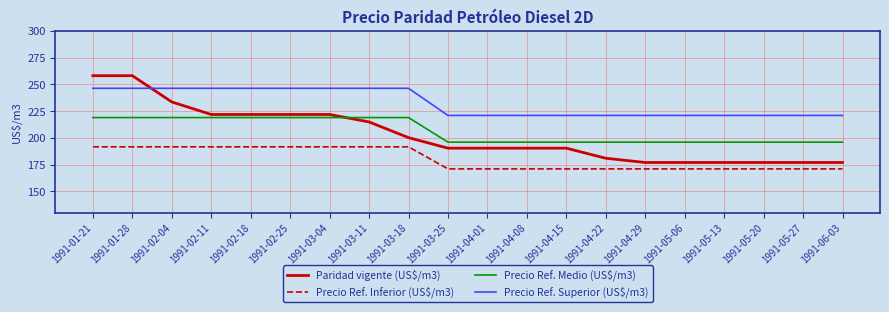

List the series in order of their peak value, highest first.

Paridad vigente (US$/m3), Precio Ref. Superior (US$/m3), Precio Ref. Medio (US$/m3), Precio Ref. Inferior (US$/m3)